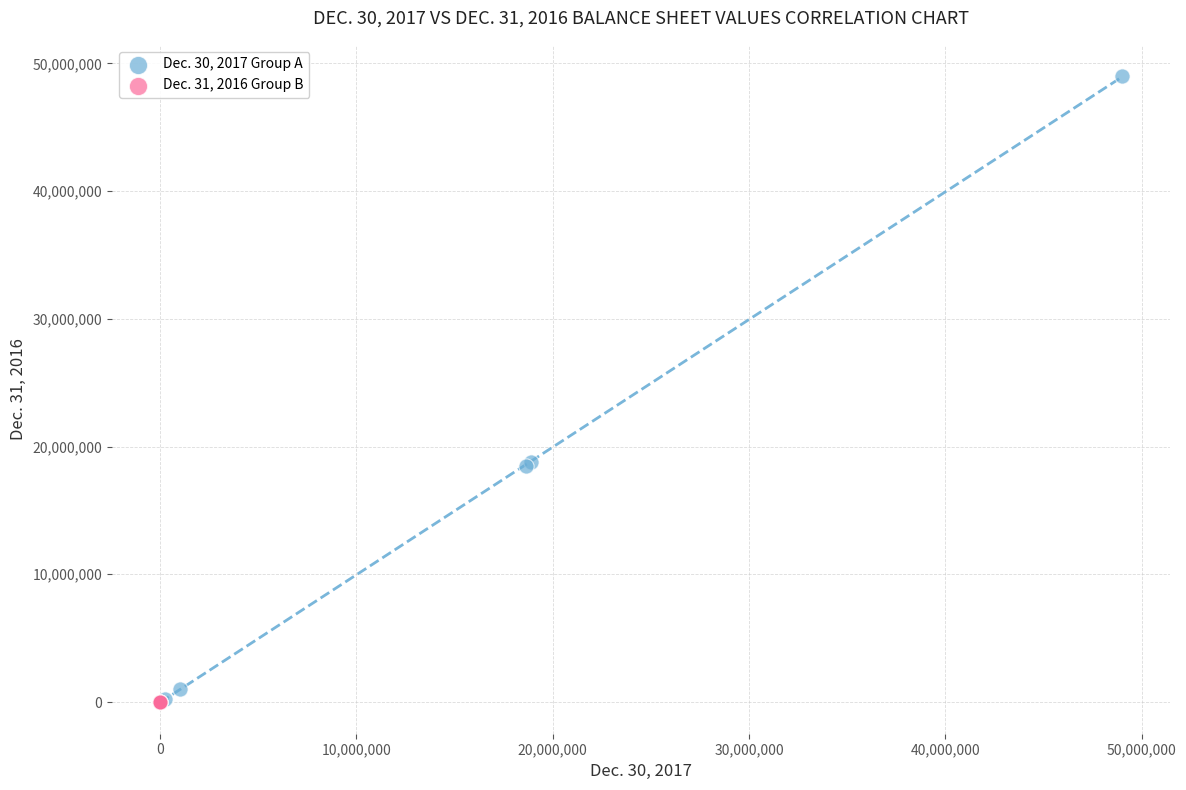

What are all the series names shown in the legend?

Dec. 30, 2017 Group A, Dec. 31, 2016 Group B